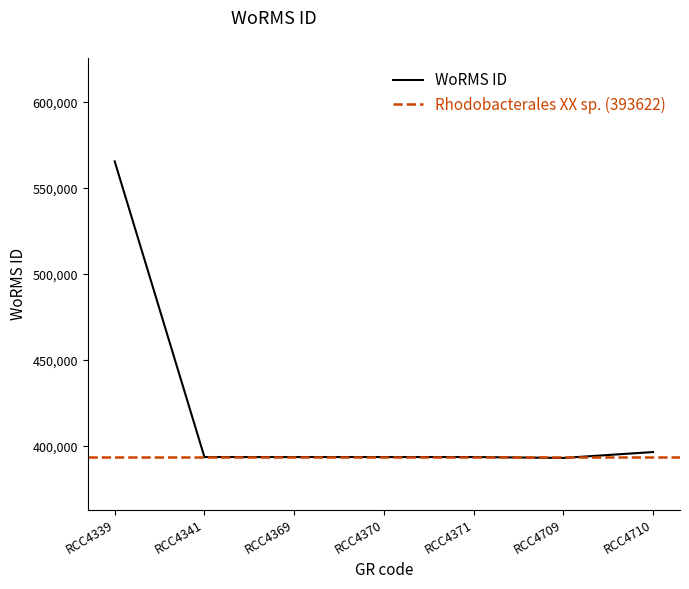

The value of WoRMS ID at RCC4709 is 596867. True or false?

False